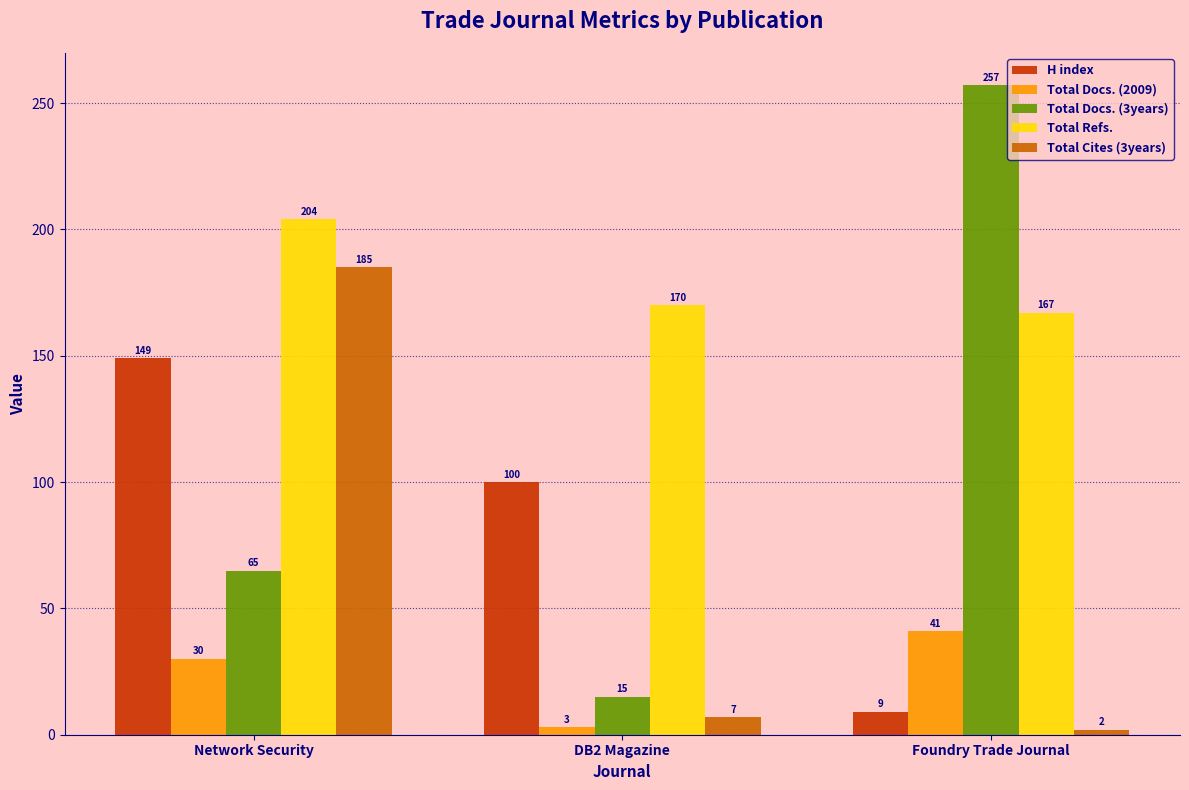

The Total Refs. series shows 204 at Network Security. True or false?

True